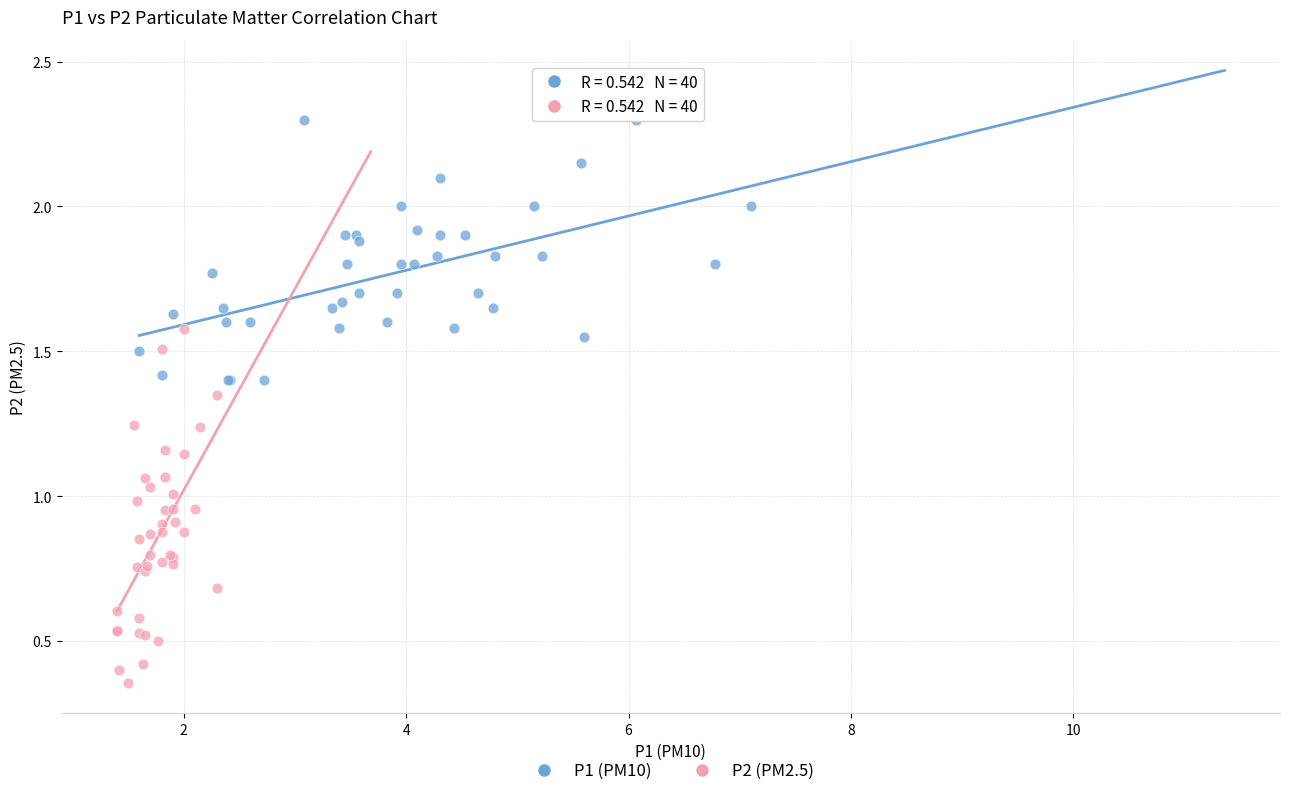

Which series contains the lowest Y value?

P2 (PM2.5)